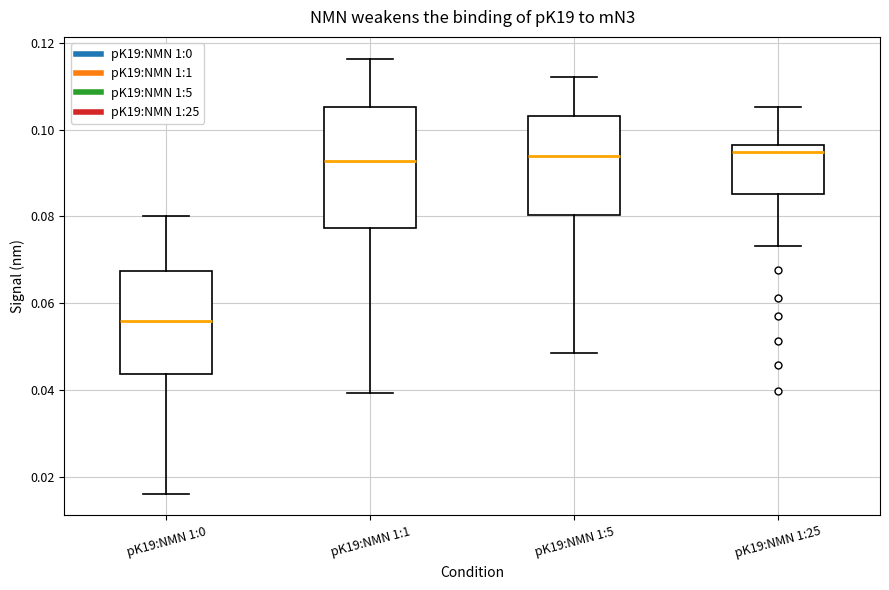

Reading left to right, read every box against the y-axis: the position of its median line, the range the box covers, and the ends of its whiskers. The values are not printed on the chart, so give them approximately, as read against the axis.

pK19:NMN 1:0: median 0.056, box 0.044 to 0.068, whiskers 0.016 to 0.080
pK19:NMN 1:1: median 0.092, box 0.078 to 0.106, whiskers 0.040 to 0.116
pK19:NMN 1:5: median 0.094, box 0.080 to 0.104, whiskers 0.048 to 0.112
pK19:NMN 1:25: median 0.094, box 0.086 to 0.096, whiskers 0.074 to 0.106